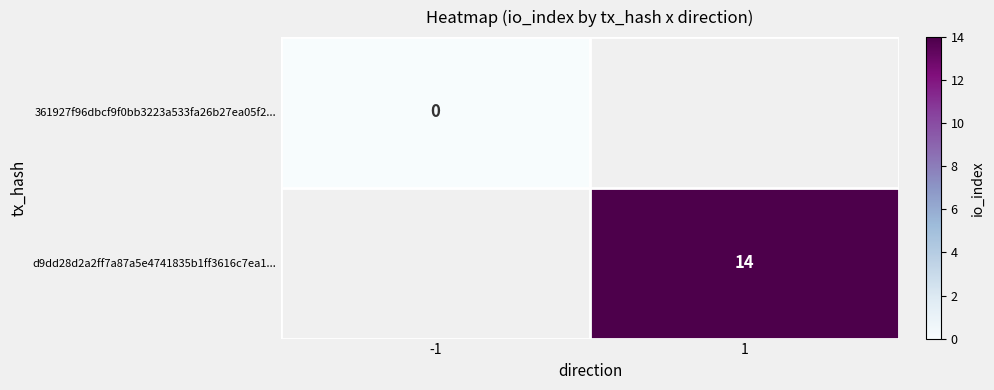

True or false: d9dd28d2a2ff7a87a5e4741835b1ff3616c7ea1... has a value of 14 at 1.

True